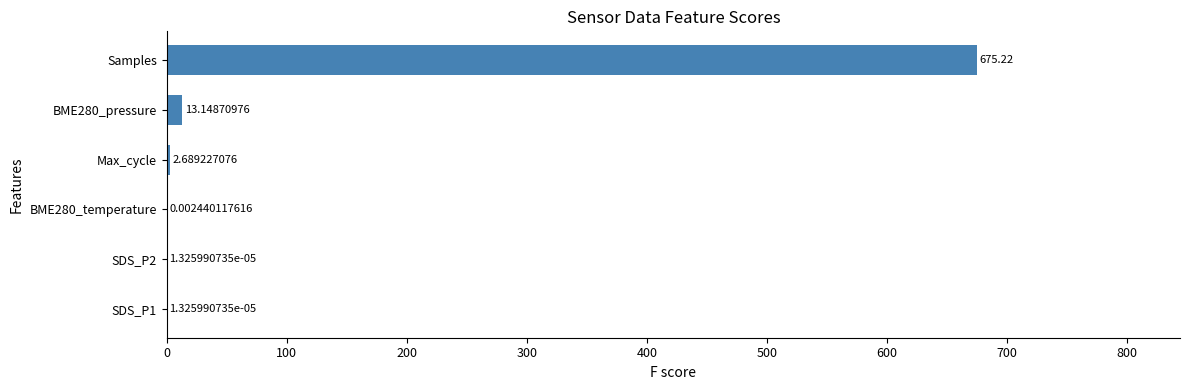

Between SDS_P1 and BME280_pressure, which is larger?

BME280_pressure